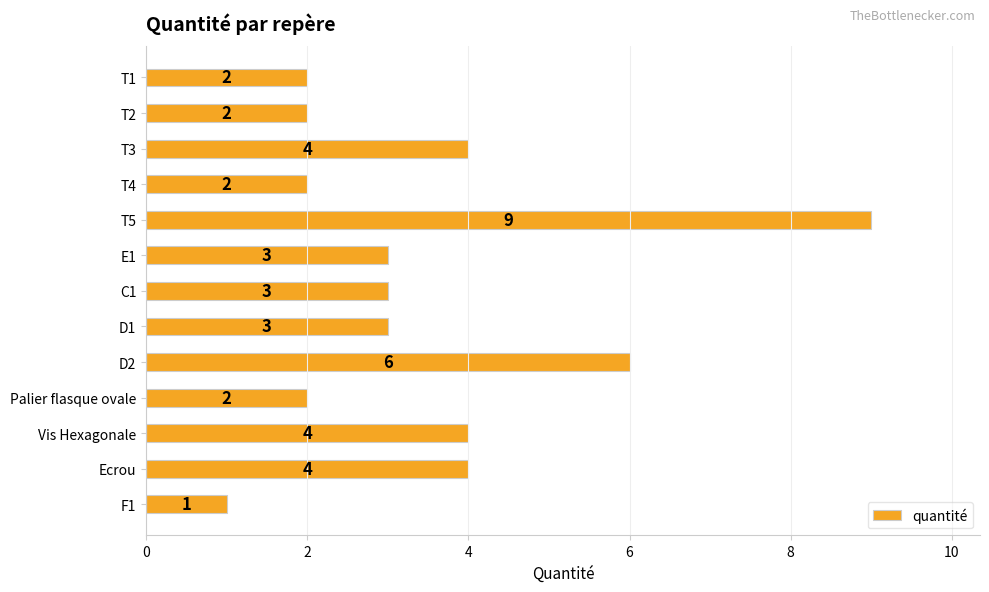

The value at F1 is 0. True or false?

False